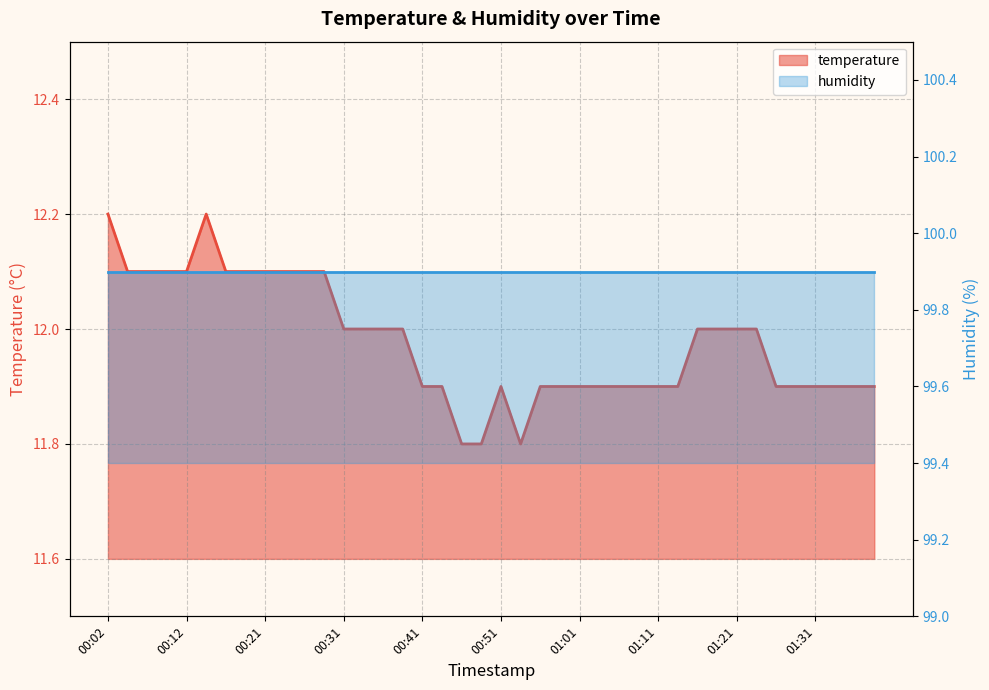

How many values exceed 12?

12